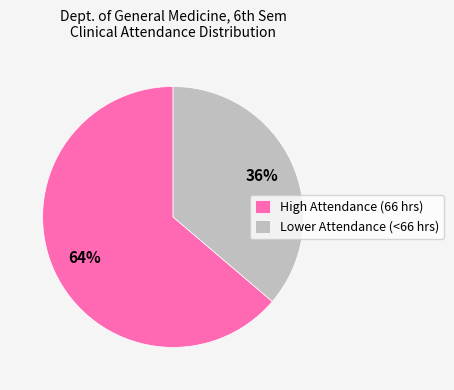

To the nearest percent, what is the difference between the largest and smallest slice percentages?

28%